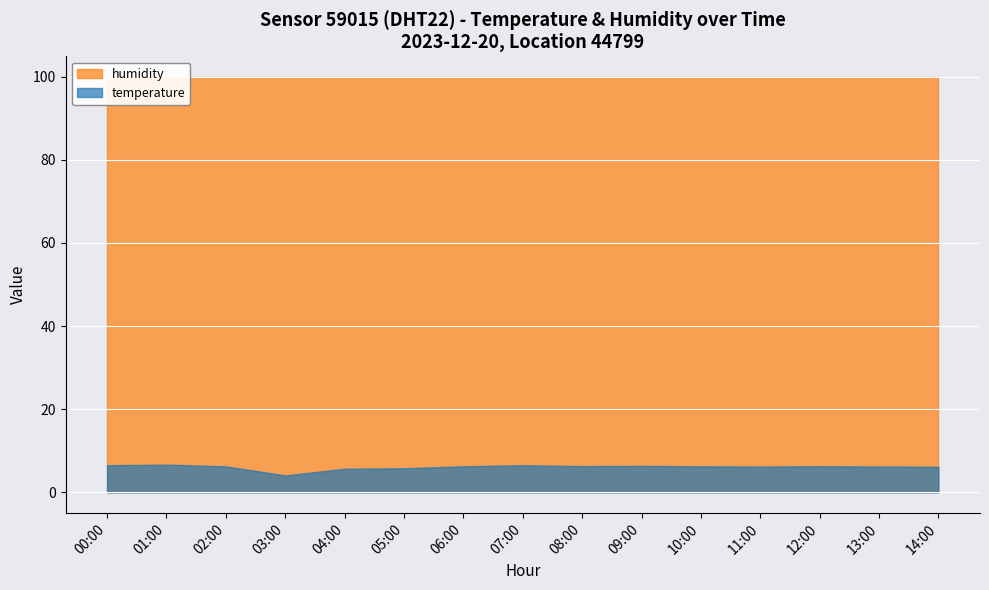

The temperature series shows 6.0 at 09:00. True or false?

True